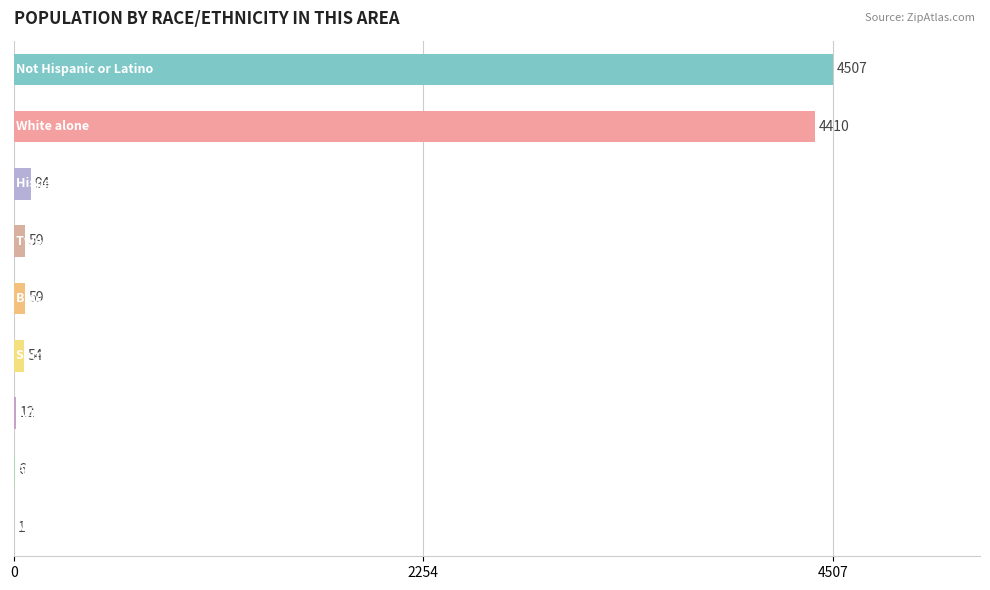

What is the maximum value shown in the chart?

4507